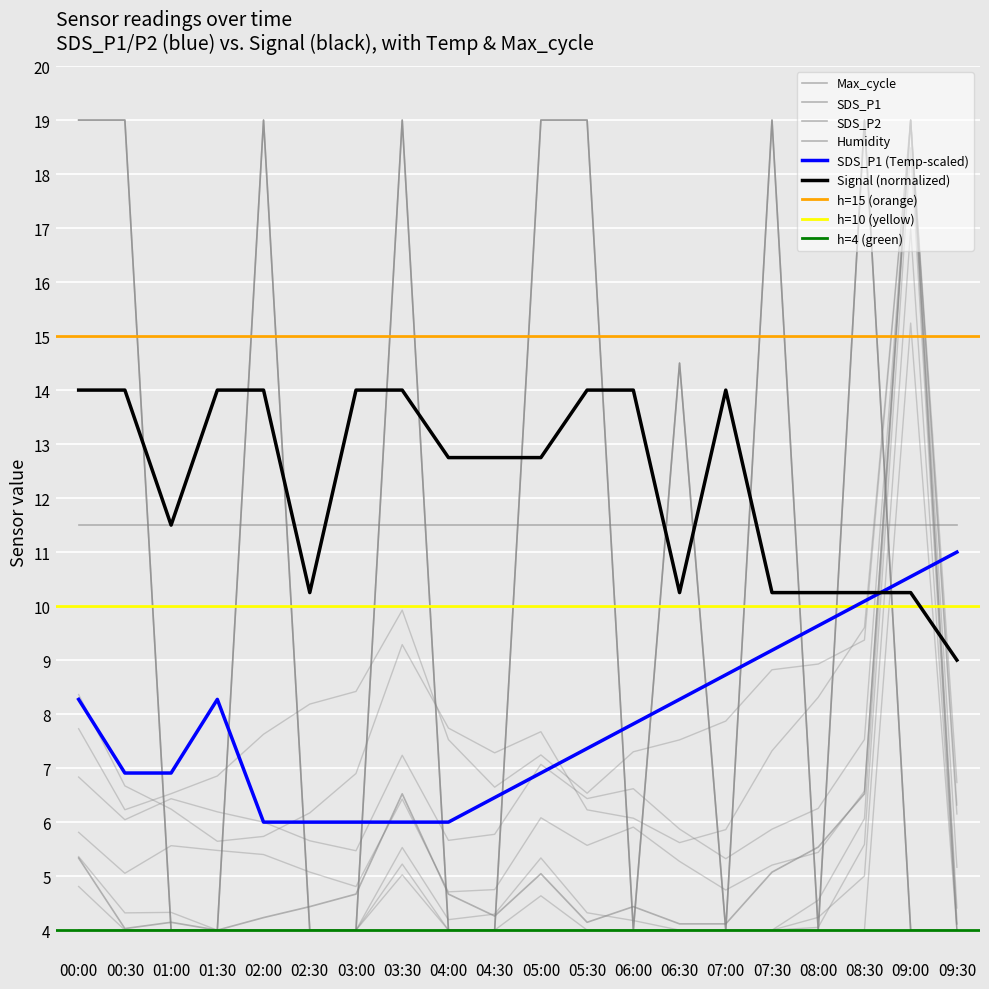

What is the difference between the maximum and minimum values in the SDS_P1 series?

15.0